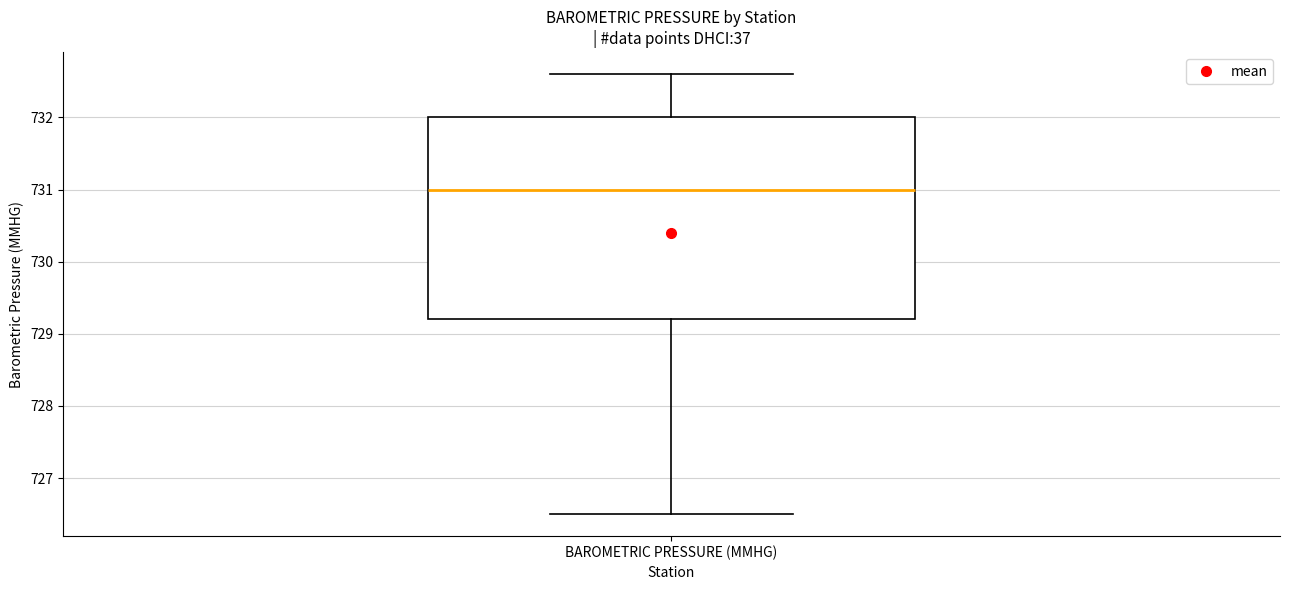

Transcribe this box plot: give where the median line is, the range the box spans, and where the two whiskers end, as read against the y-axis. The values are not printed on the chart, so give them approximately, as read against the axis.

median 731.0, box 729.2 to 732.0, whiskers 726.5 to 732.6